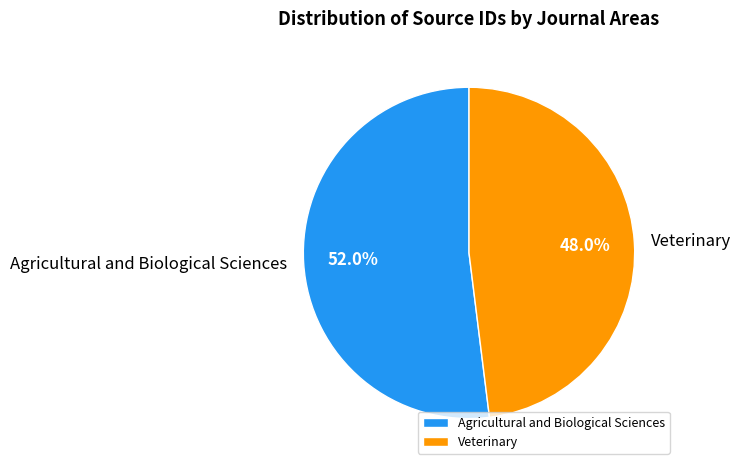

Does Veterinary account for over 50% of the chart?

No